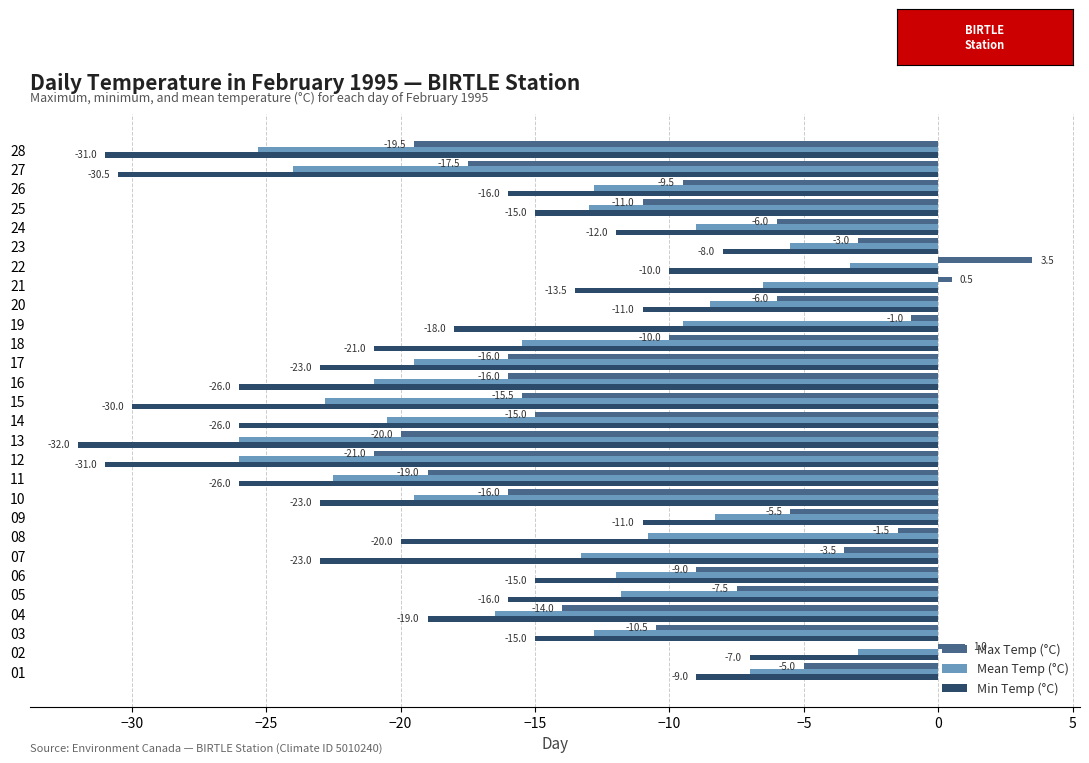

What is the lowest value of the Mean Temp (°C) series?

-26.0